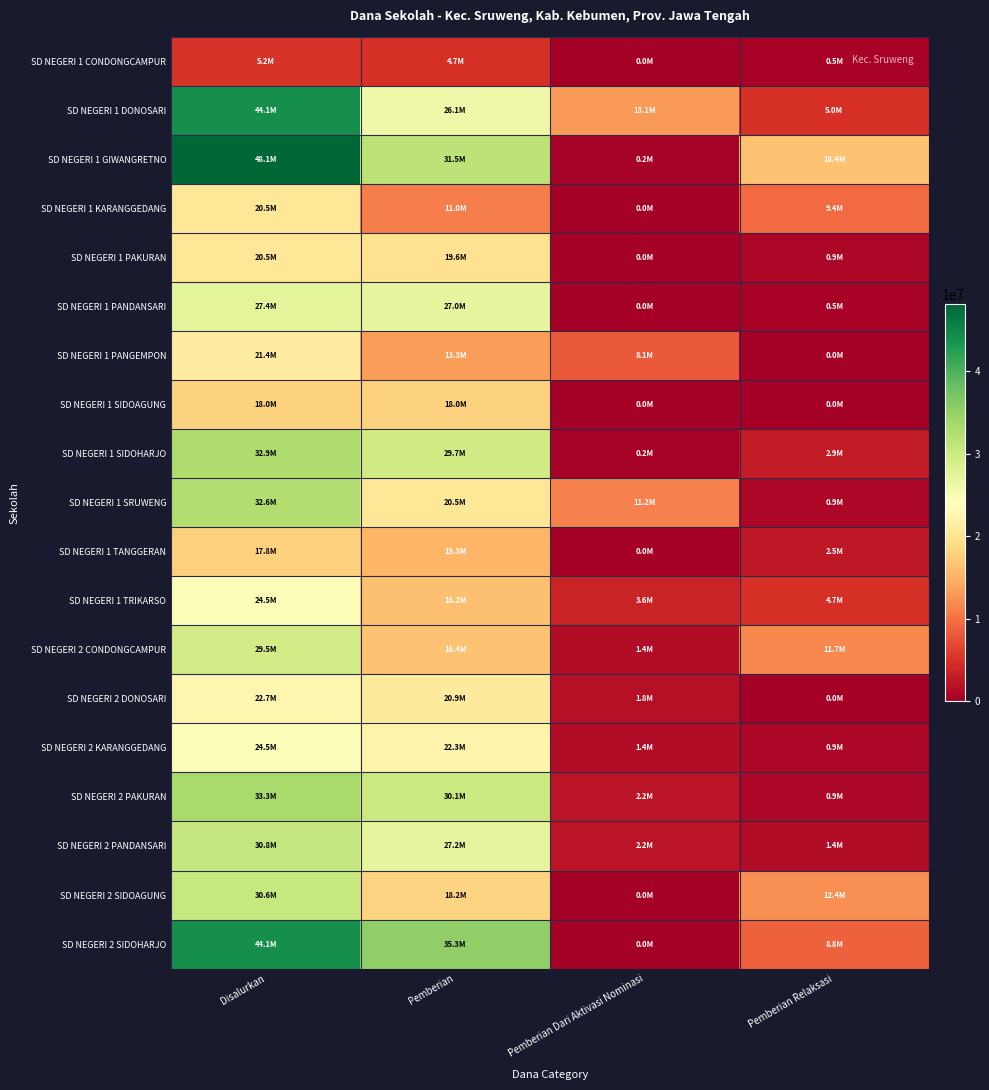

Reading left to right, transcribe all the data shown in this chart.

SD NEGERI 1 CONDONGCAMPUR: Disalurkan=5175000	Pemberian=4725000	Pemberian Dari Aktivasi Nominasi=0	Pemberian Relaksasi=450000
SD NEGERI 1 DONOSARI: Disalurkan=44100000	Pemberian=26100000	Pemberian Dari Aktivasi Nominasi=13050000	Pemberian Relaksasi=4950000
SD NEGERI 1 GIWANGRETNO: Disalurkan=48150000	Pemberian=31500000	Pemberian Dari Aktivasi Nominasi=225000	Pemberian Relaksasi=16425000
SD NEGERI 1 KARANGGEDANG: Disalurkan=20475000	Pemberian=11025000	Pemberian Dari Aktivasi Nominasi=0	Pemberian Relaksasi=9450000
SD NEGERI 1 PAKURAN: Disalurkan=20475000	Pemberian=19575000	Pemberian Dari Aktivasi Nominasi=0	Pemberian Relaksasi=900000
SD NEGERI 1 PANDANSARI: Disalurkan=27450000	Pemberian=27000000	Pemberian Dari Aktivasi Nominasi=0	Pemberian Relaksasi=450000
SD NEGERI 1 PANGEMPON: Disalurkan=21375000	Pemberian=13275000	Pemberian Dari Aktivasi Nominasi=8100000	Pemberian Relaksasi=0
SD NEGERI 1 SIDOAGUNG: Disalurkan=18000000	Pemberian=18000000	Pemberian Dari Aktivasi Nominasi=0	Pemberian Relaksasi=0
SD NEGERI 1 SIDOHARJO: Disalurkan=32850000	Pemberian=29700000	Pemberian Dari Aktivasi Nominasi=225000	Pemberian Relaksasi=2925000
SD NEGERI 1 SRUWENG: Disalurkan=32625000	Pemberian=20475000	Pemberian Dari Aktivasi Nominasi=11250000	Pemberian Relaksasi=900000
SD NEGERI 1 TANGGERAN: Disalurkan=17775000	Pemberian=15300000	Pemberian Dari Aktivasi Nominasi=0	Pemberian Relaksasi=2475000
SD NEGERI 1 TRIKARSO: Disalurkan=24525000	Pemberian=16200000	Pemberian Dari Aktivasi Nominasi=3600000	Pemberian Relaksasi=4725000
SD NEGERI 2 CONDONGCAMPUR: Disalurkan=29475000	Pemberian=16425000	Pemberian Dari Aktivasi Nominasi=1350000	Pemberian Relaksasi=11700000
SD NEGERI 2 DONOSARI: Disalurkan=22725000	Pemberian=20925000	Pemberian Dari Aktivasi Nominasi=1800000	Pemberian Relaksasi=0
SD NEGERI 2 KARANGGEDANG: Disalurkan=24525000	Pemberian=22275000	Pemberian Dari Aktivasi Nominasi=1350000	Pemberian Relaksasi=900000
SD NEGERI 2 PAKURAN: Disalurkan=33300000	Pemberian=30150000	Pemberian Dari Aktivasi Nominasi=2250000	Pemberian Relaksasi=900000
SD NEGERI 2 PANDANSARI: Disalurkan=30825000	Pemberian=27225000	Pemberian Dari Aktivasi Nominasi=2250000	Pemberian Relaksasi=1350000
SD NEGERI 2 SIDOAGUNG: Disalurkan=30600000	Pemberian=18225000	Pemberian Dari Aktivasi Nominasi=0	Pemberian Relaksasi=12375000
SD NEGERI 2 SIDOHARJO: Disalurkan=44100000	Pemberian=35325000	Pemberian Dari Aktivasi Nominasi=0	Pemberian Relaksasi=8775000